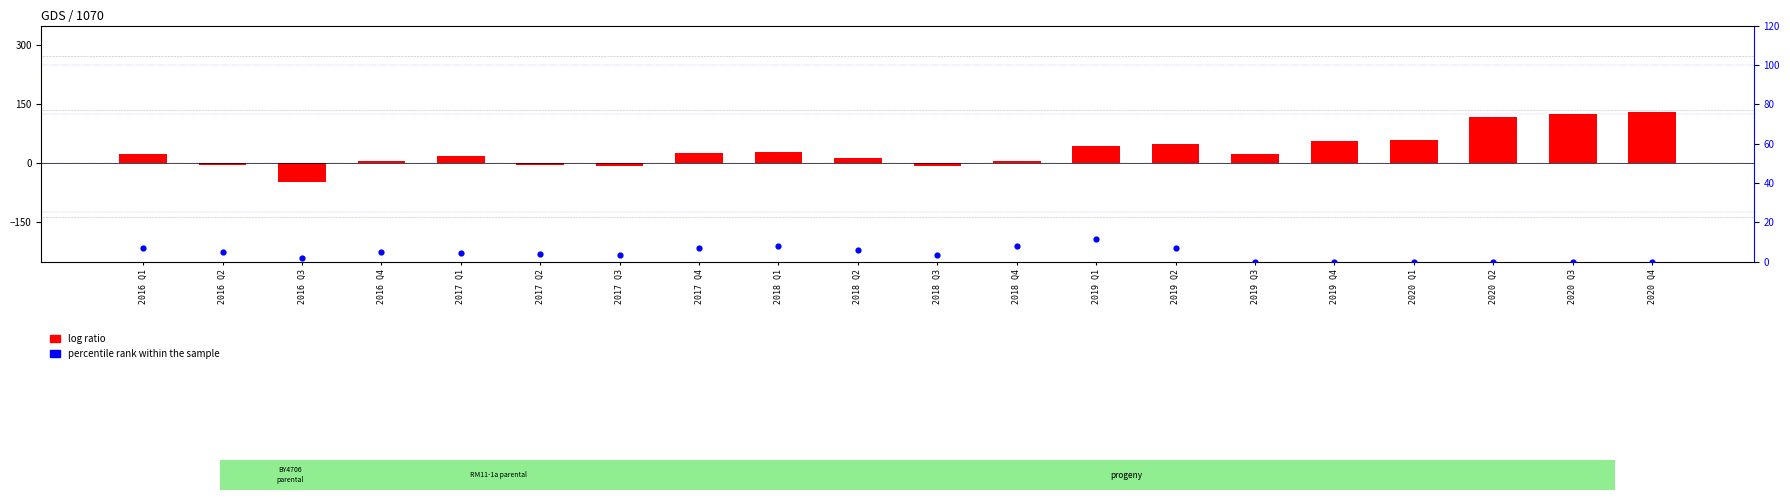

Which series has the widest spread of Y values?

log ratio